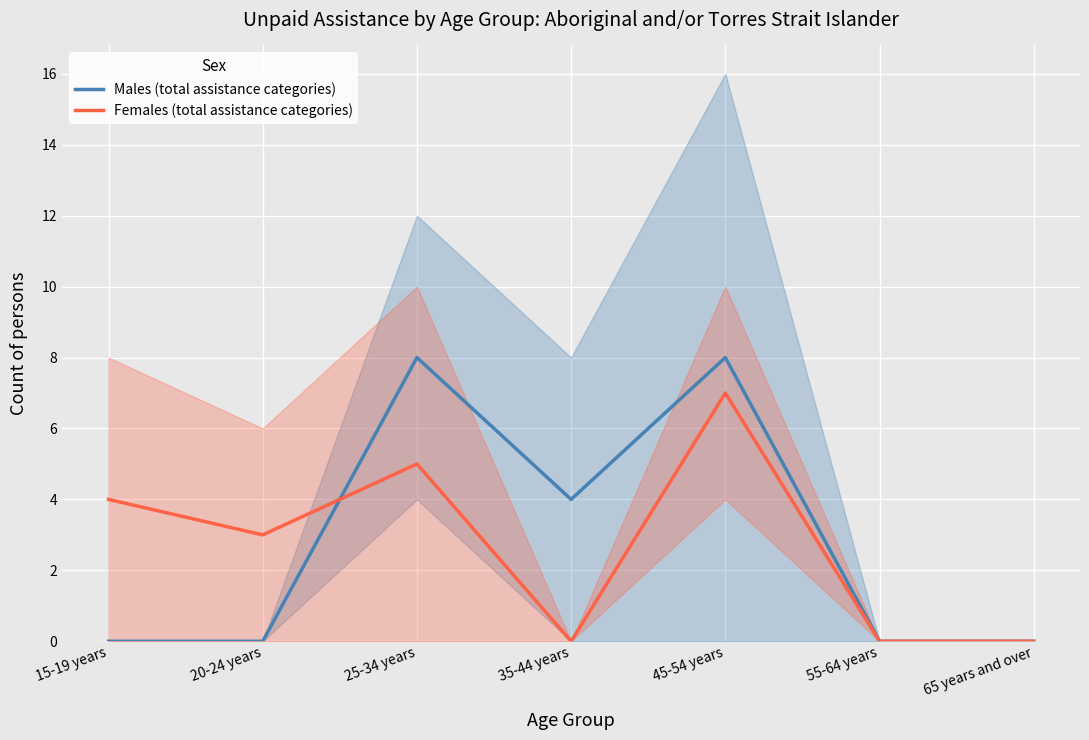

What is the total value across all series at 45-54 years?

15